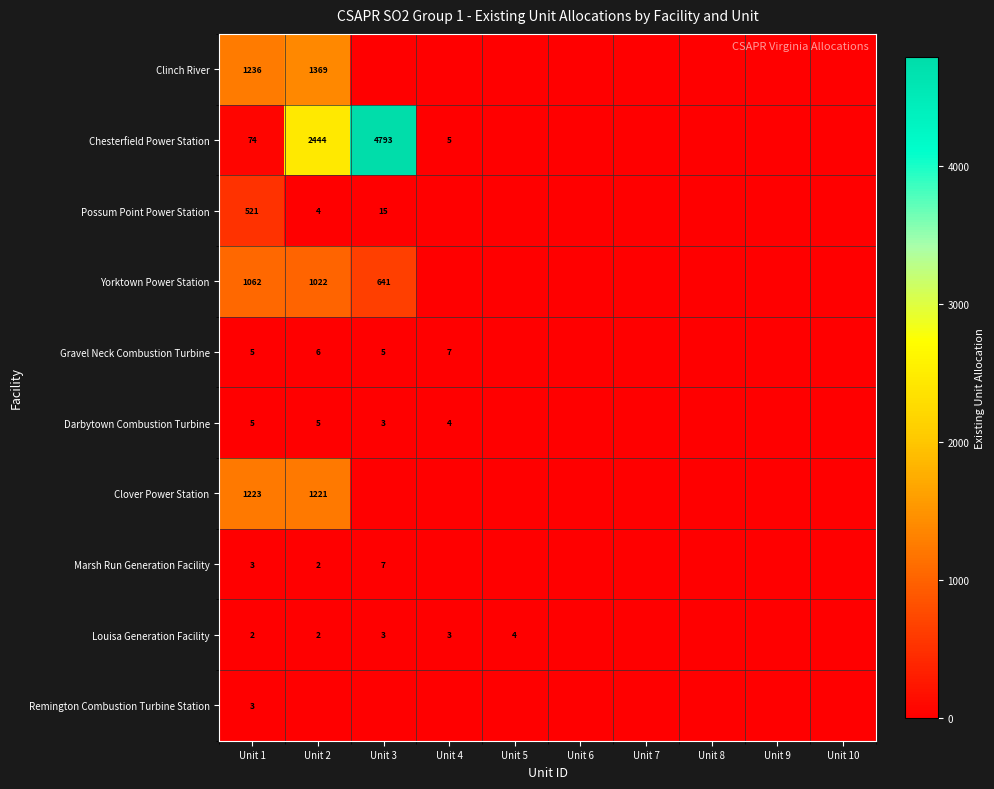

Is it true that Louisa Generation Facility equals 3 at Unit 4?

True